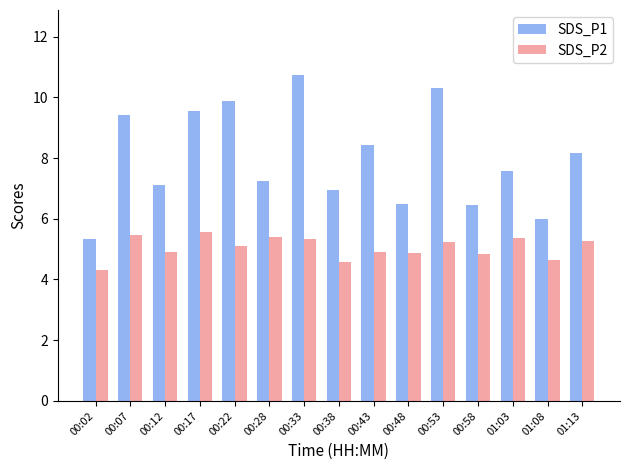

What is the difference between the highest and lowest values at 00:43?

3.5